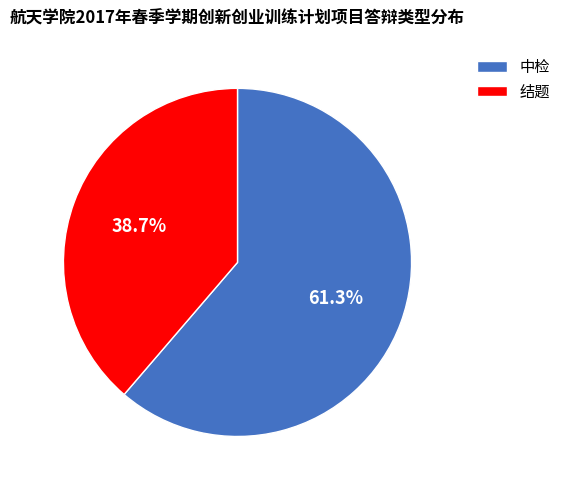

What is the majority slice?

中检